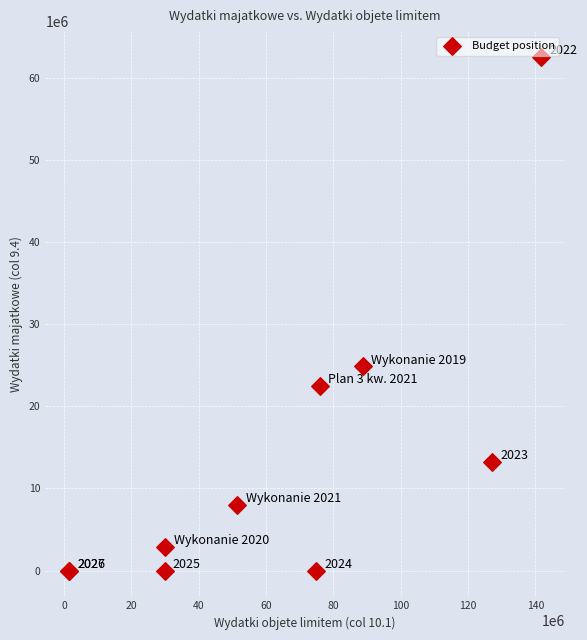

What Y value in the scatter plot is closest to 31260511?

24845142.8